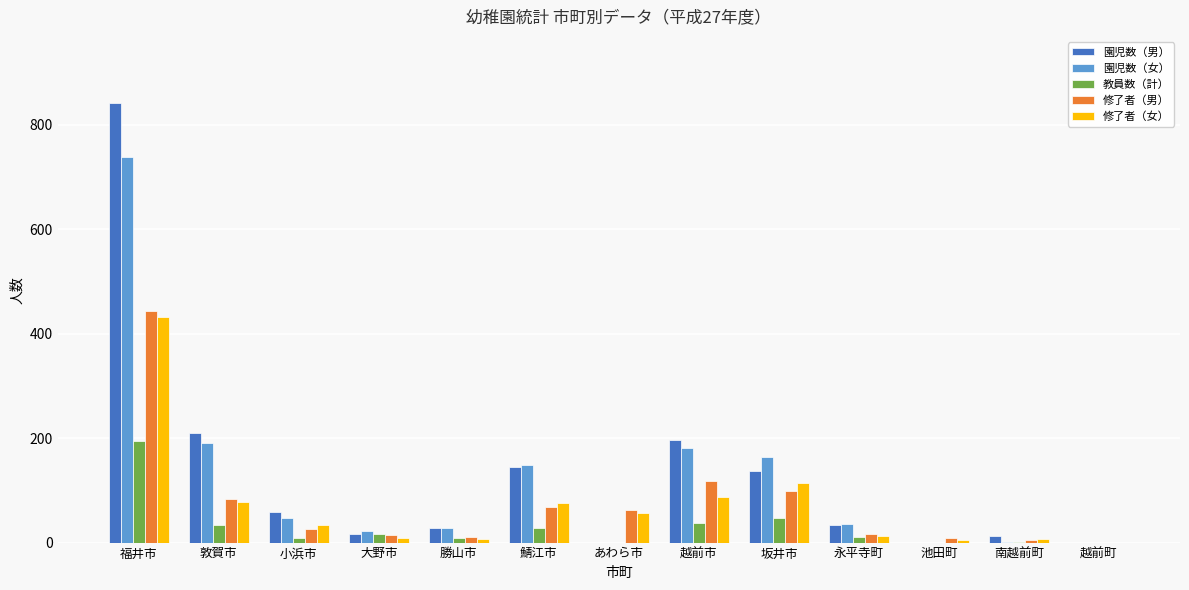

What is the greatest value displayed?

842